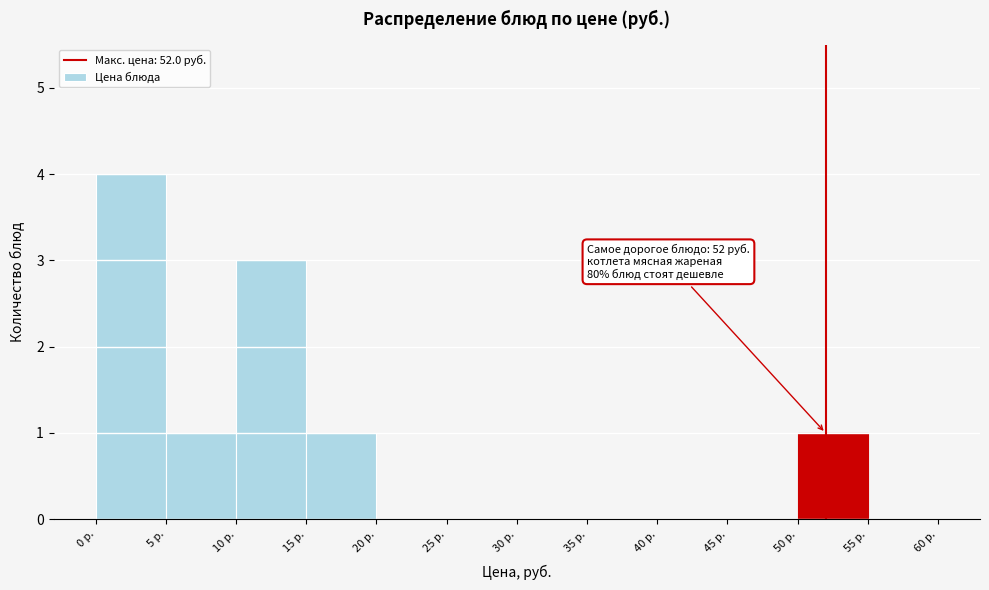

Which range on the x-axis has the tallest bar?

0 to 5